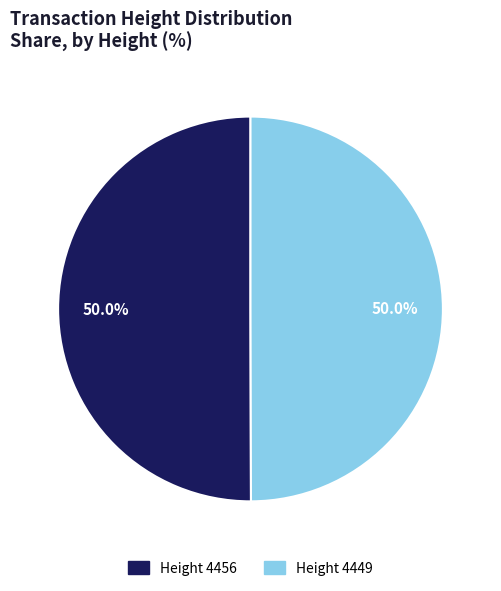

To the nearest percent, what is the average slice percentage?

50%